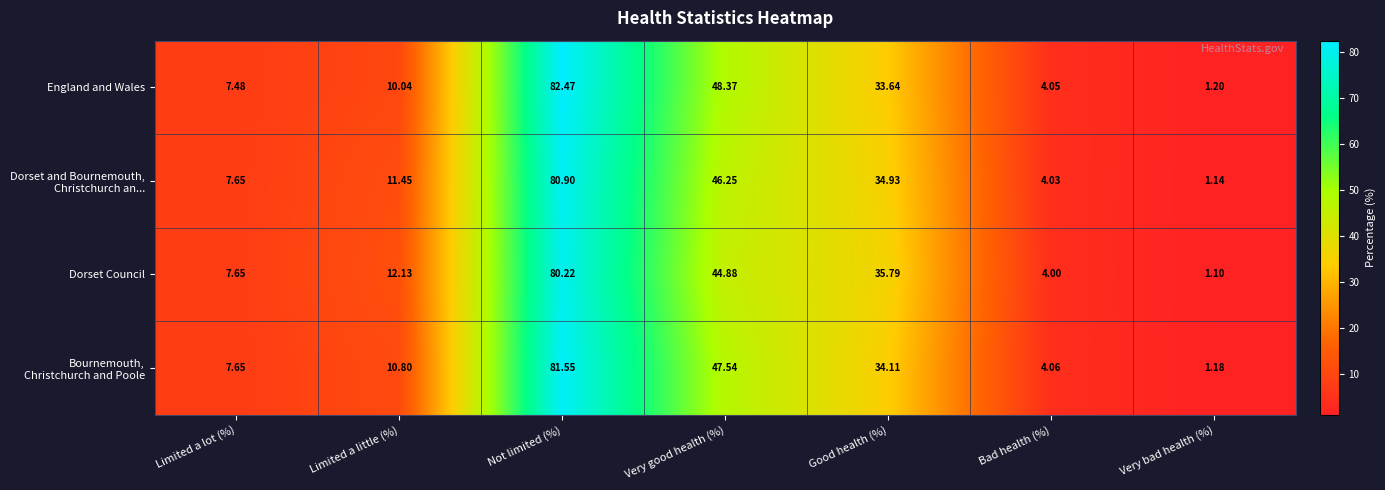

Is the value of England and Wales at Very good health (%) greater than the value of Dorset Council at Limited a little (%)?

Yes